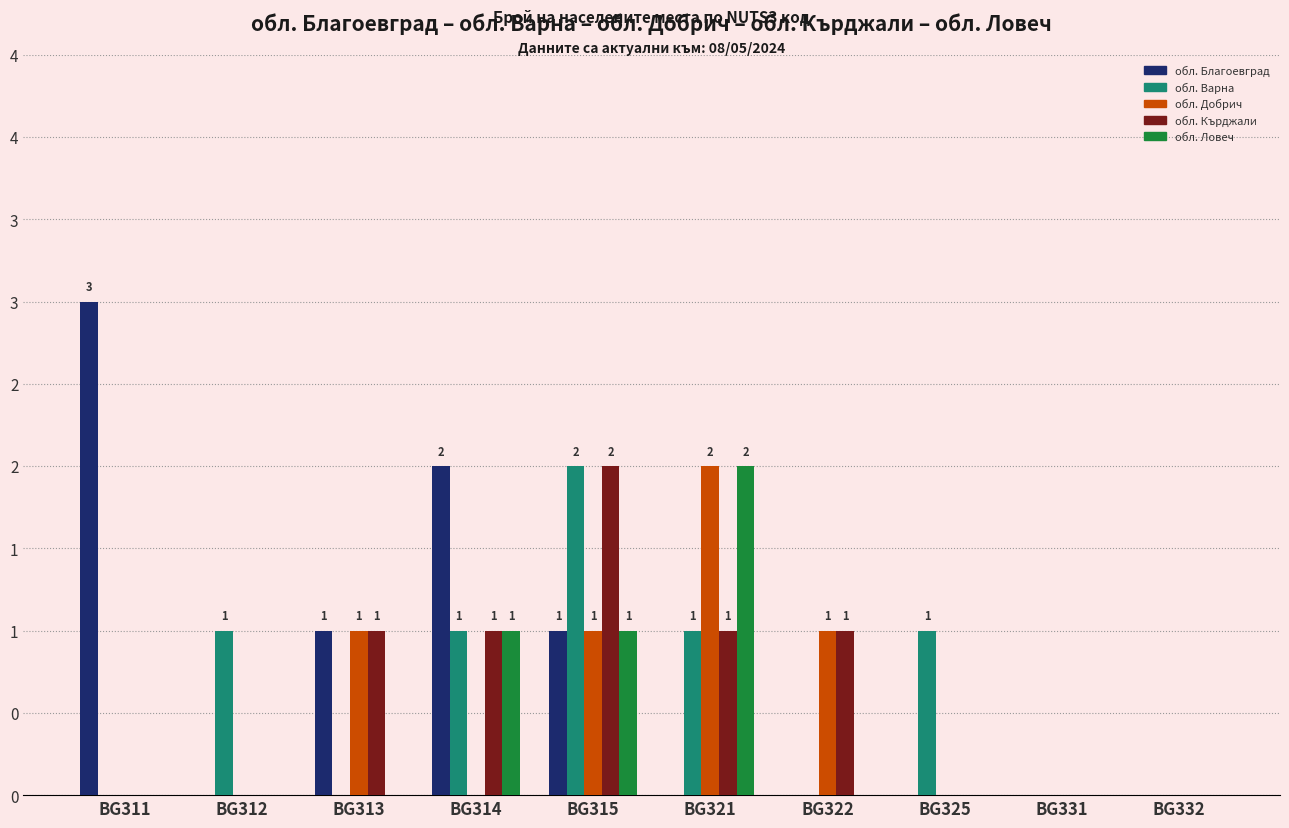

Are the bars horizontal?

No